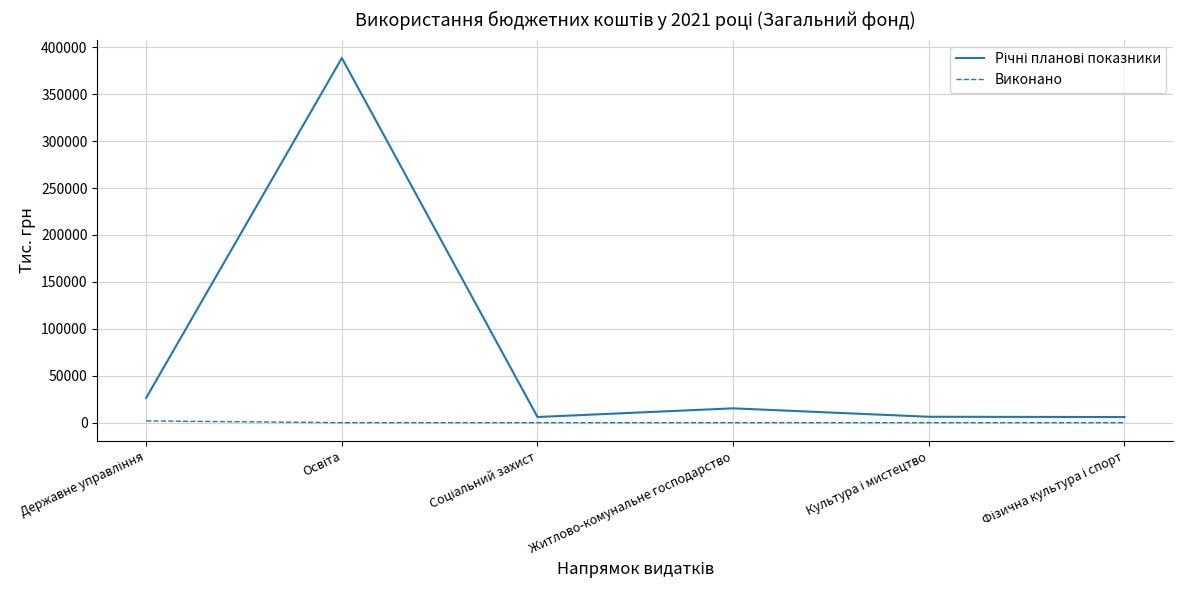

What is the spread (max minus min) of values at Державне управління?

24615.1